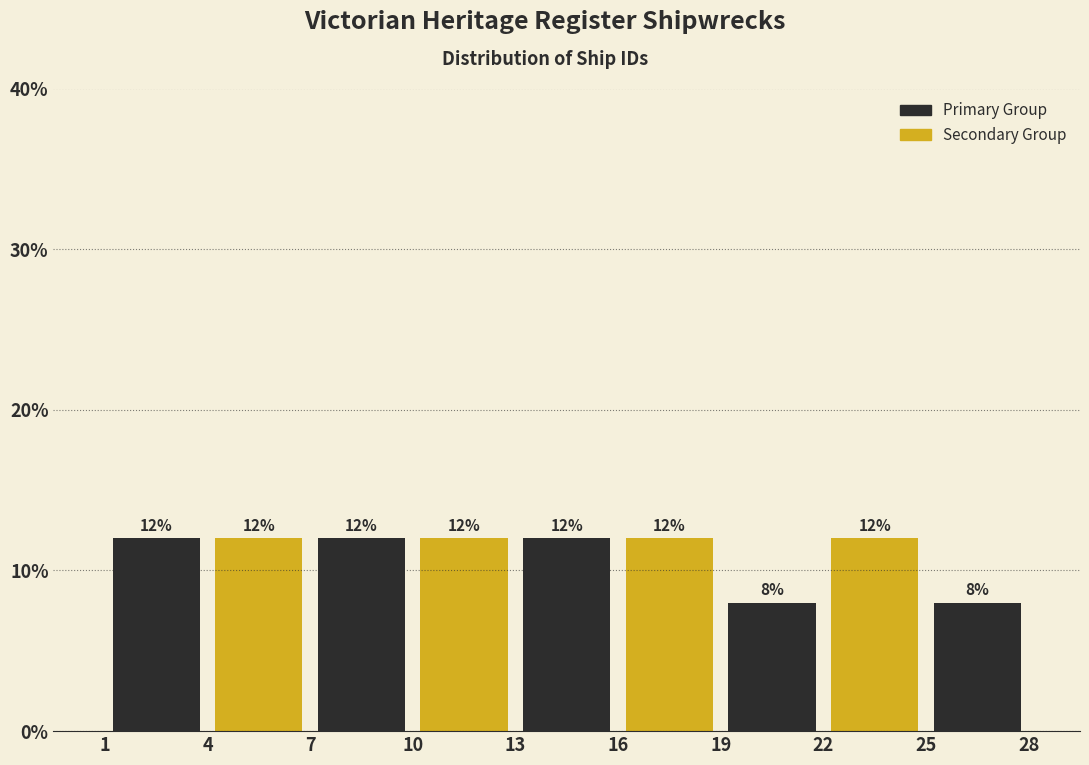

Reading left to right, transcribe this chart: for each bar, give the range it covers on the x-axis and its height.

1 to 4: 12
4 to 7: 12
7 to 10: 12
10 to 13: 12
13 to 16: 12
16 to 19: 12
19 to 22: 8
22 to 25: 12
25 to 28: 8